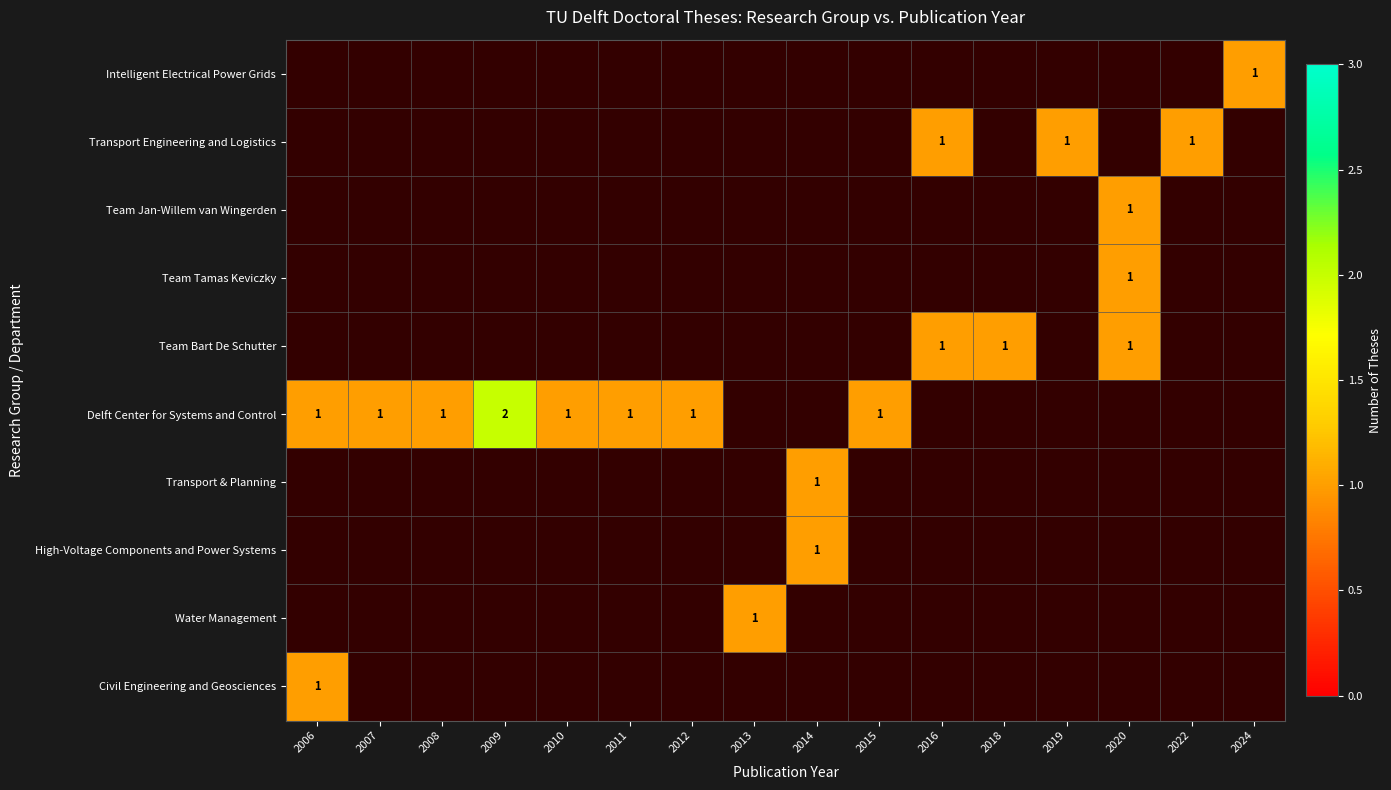

What is the smallest value displayed?

1.0